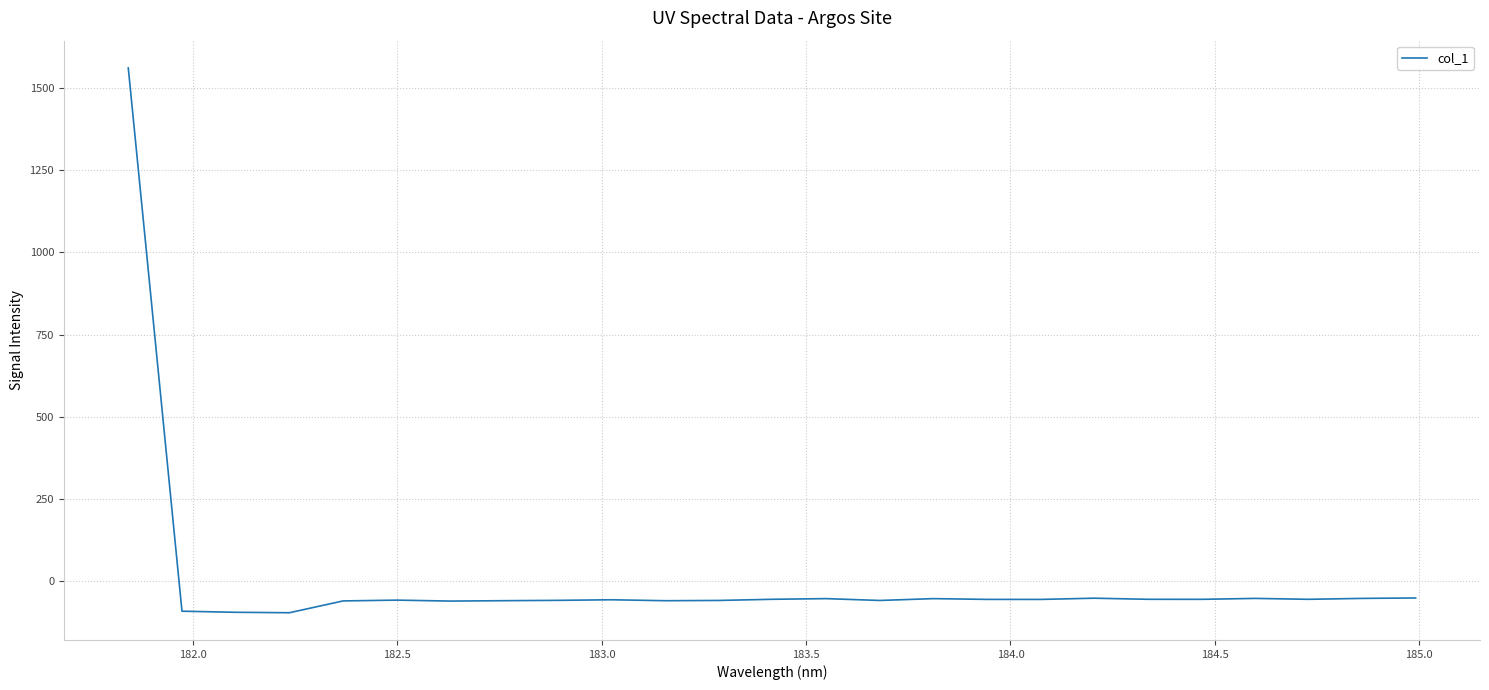

What is the greatest value displayed?

1561.6